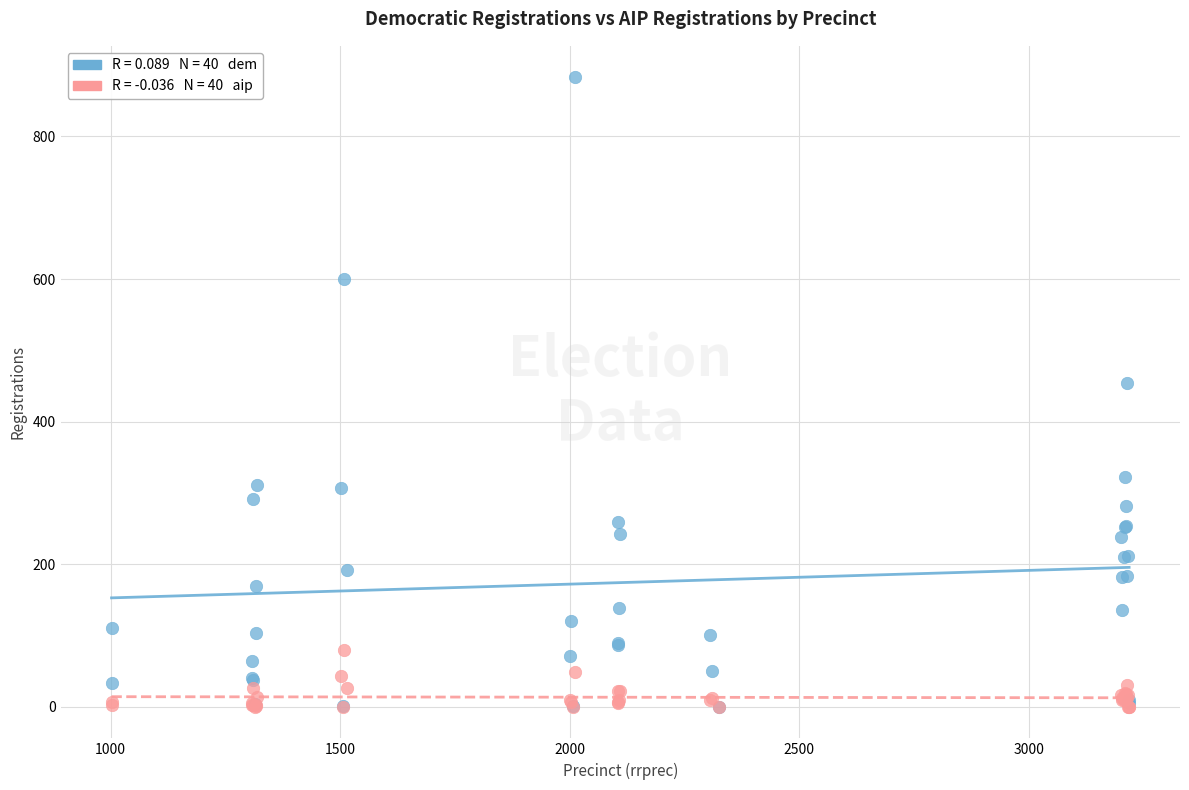

Across all series, what Y value is closest to 441?

454